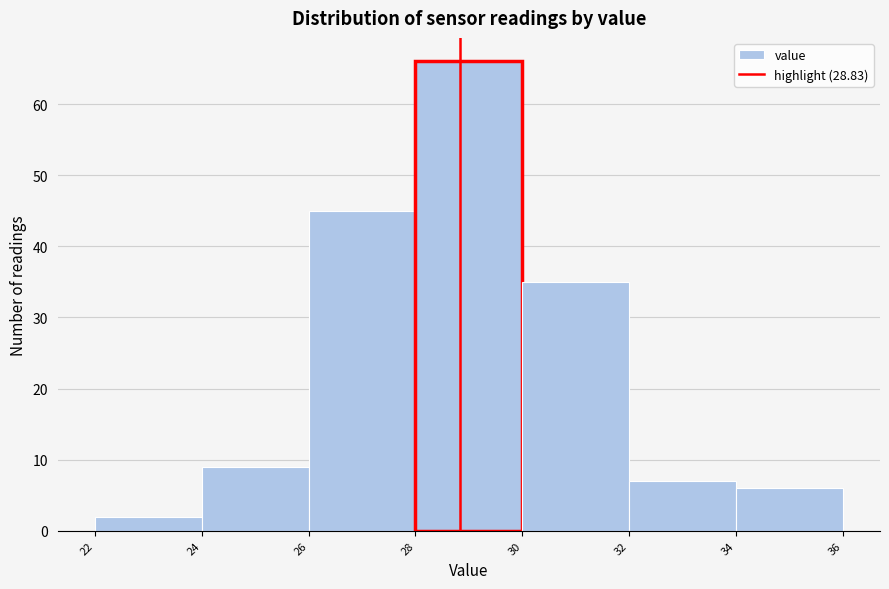

What is the height of the bar covering 30 to 32 on the x-axis? The values are not printed on the chart, so give them approximately, as read against the axis.

35